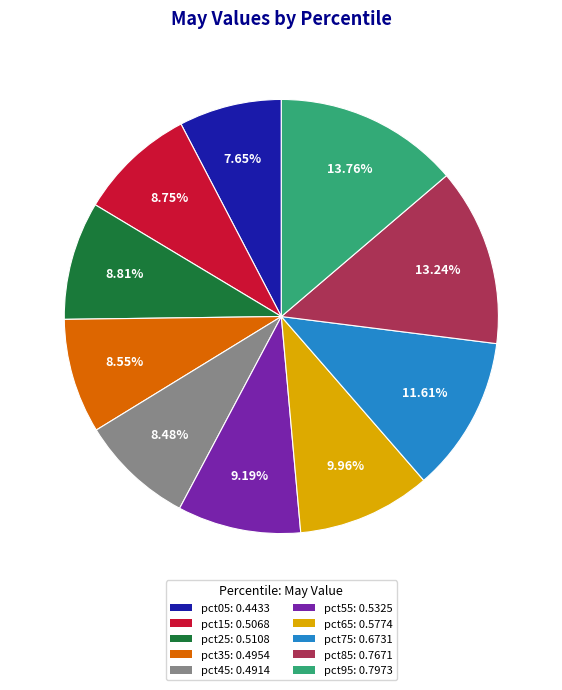

What percentage is the pct15 slice, to the nearest percent?

9%